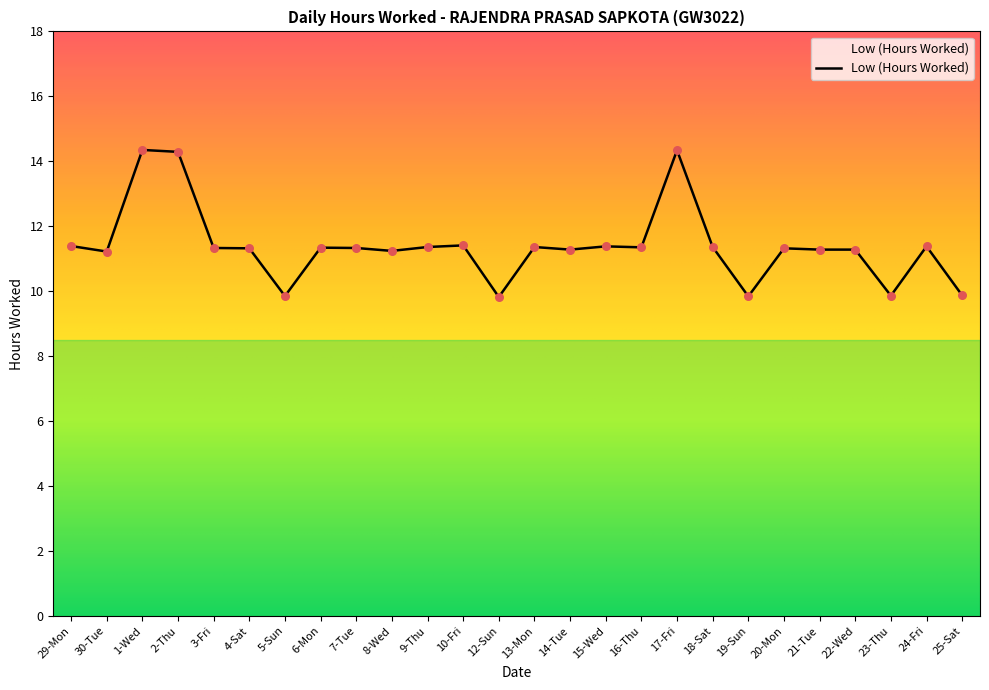

Between 16-Thu and 23-Thu, which is larger?

16-Thu